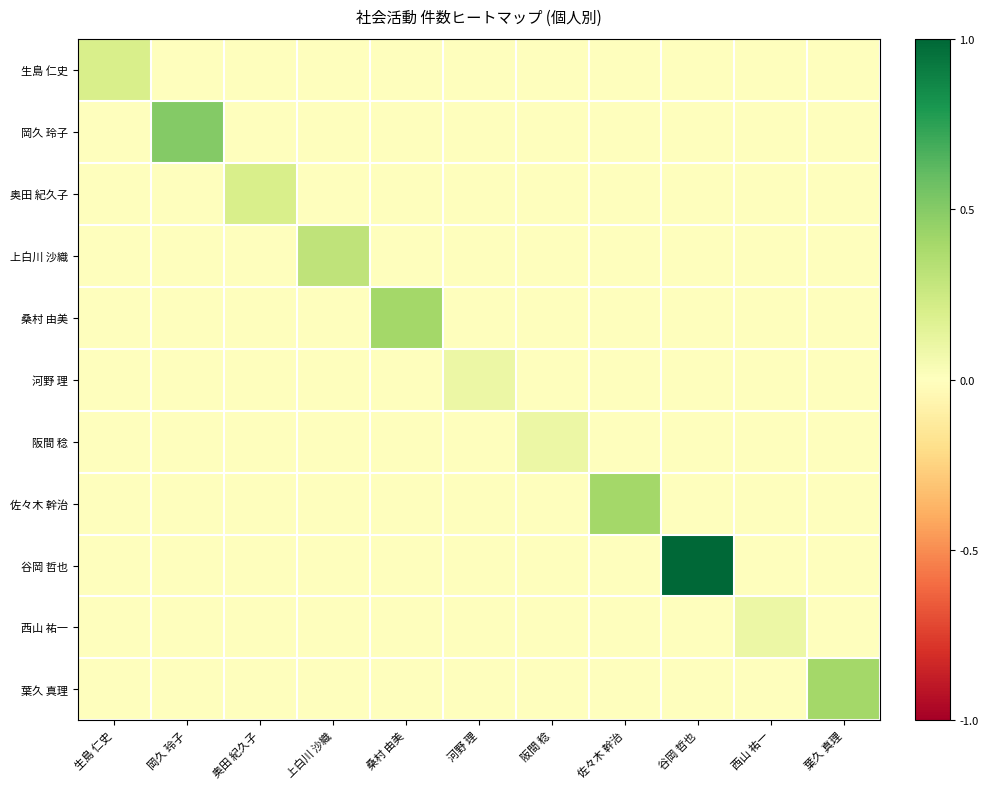

What is the difference between the highest and lowest values at 奥田 紀久子?

0.2